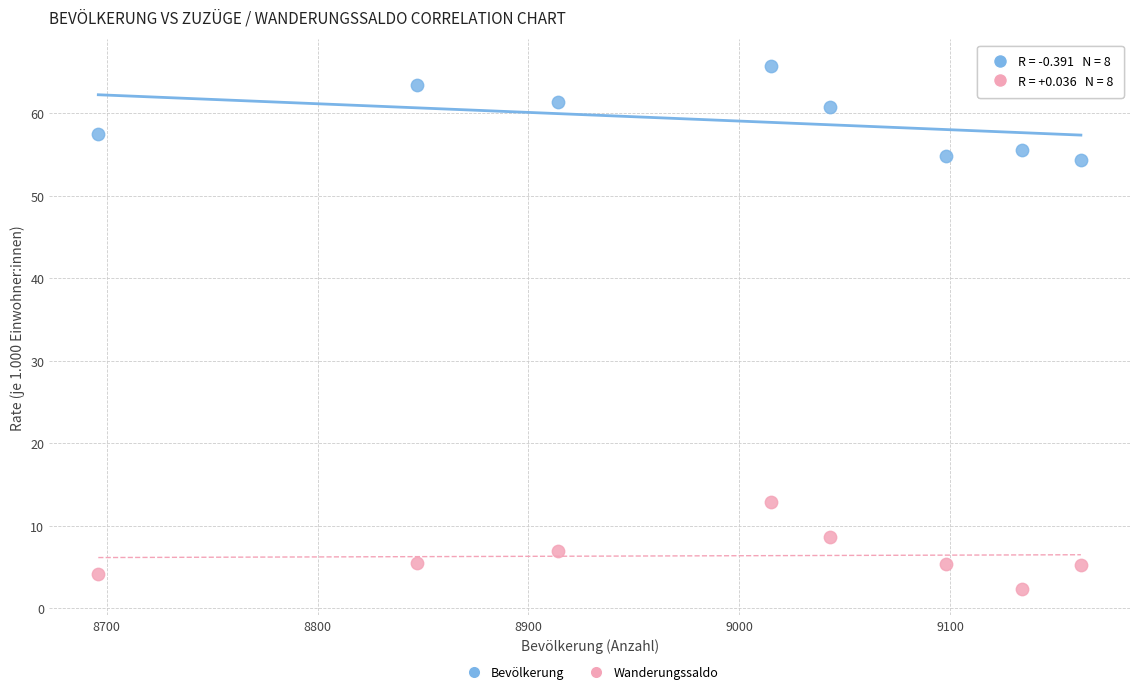

Across all data points, what is the range of X values (max minus min)?

466.0